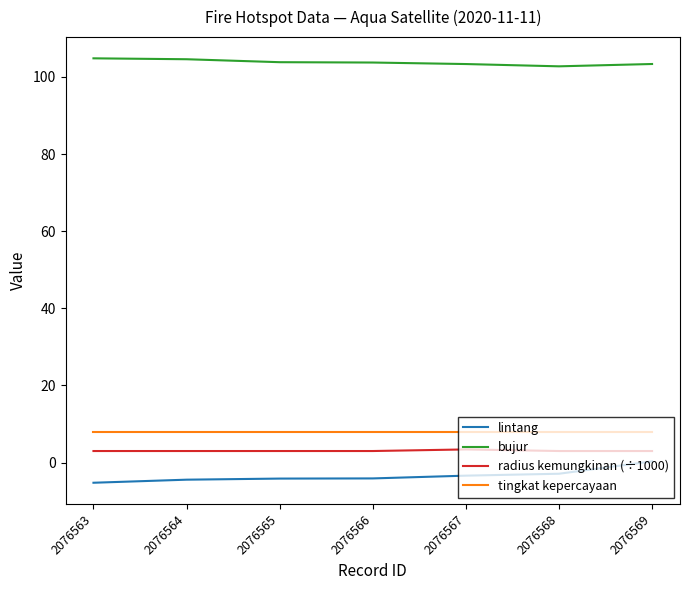

What is the difference between the highest and lowest values at 2076564?

109.0